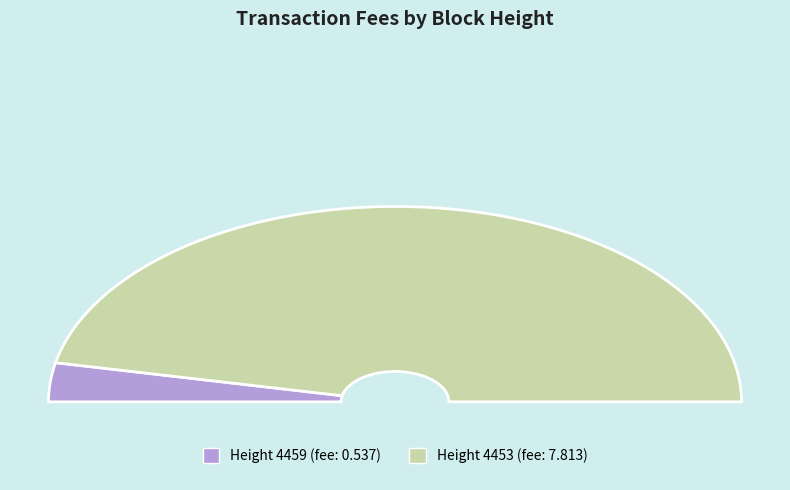

What is the change in value from 4459 to 4453?

+7.3